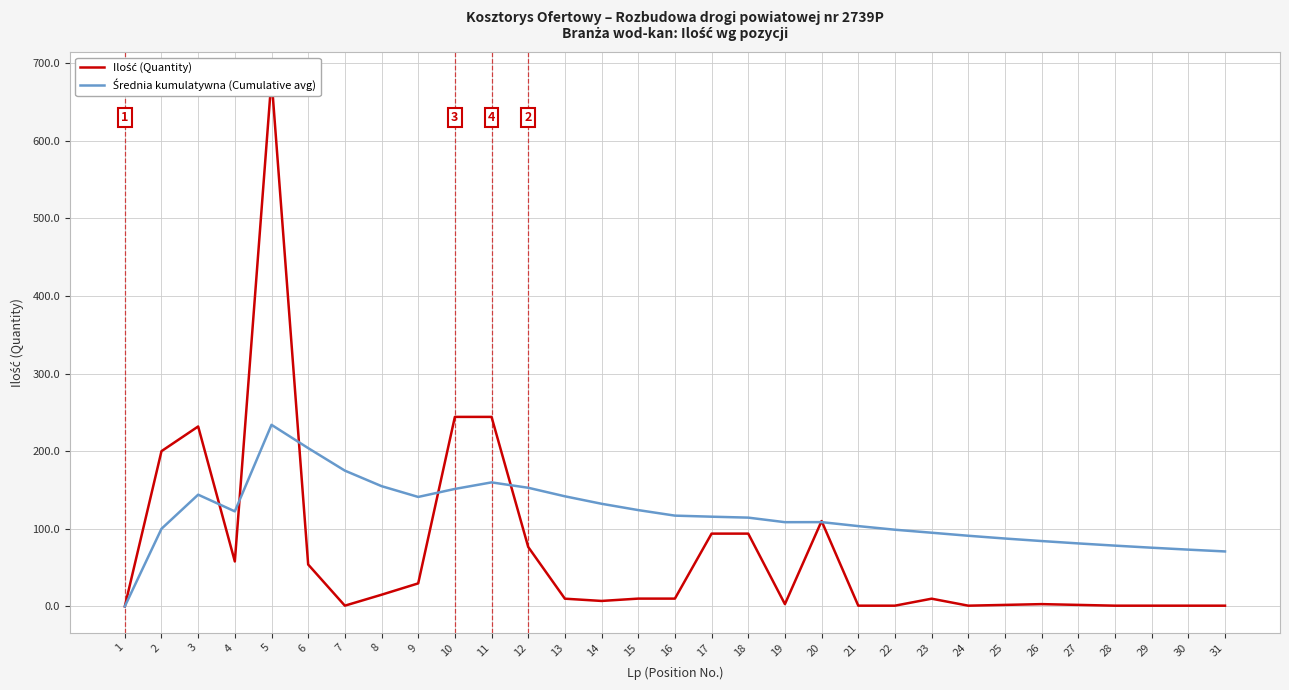

How many lines are shown in the chart?

2